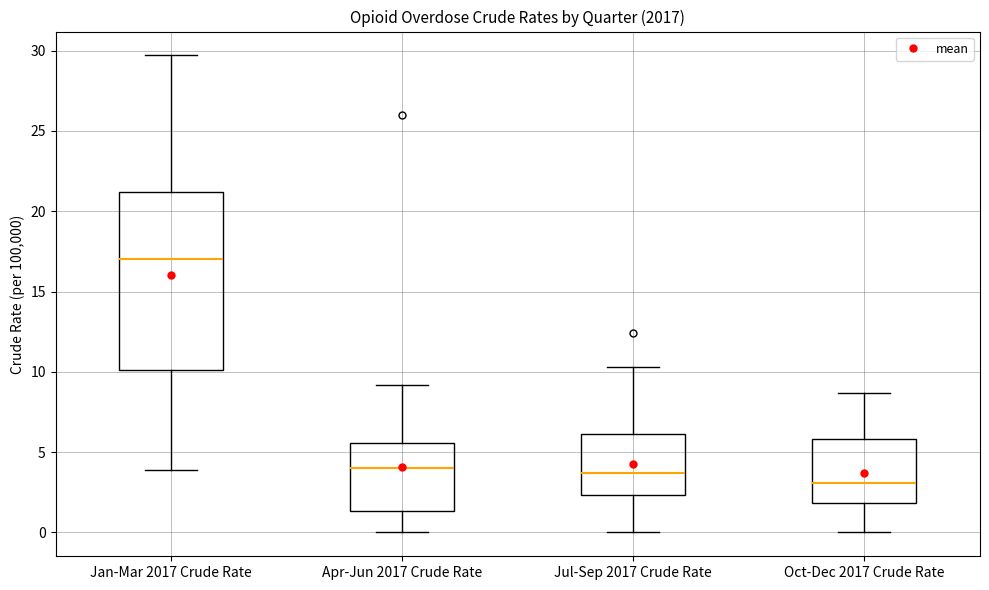

Comparing the boxes themselves (not the whiskers), which one is the tallest?

Jan-Mar 2017 Crude Rate